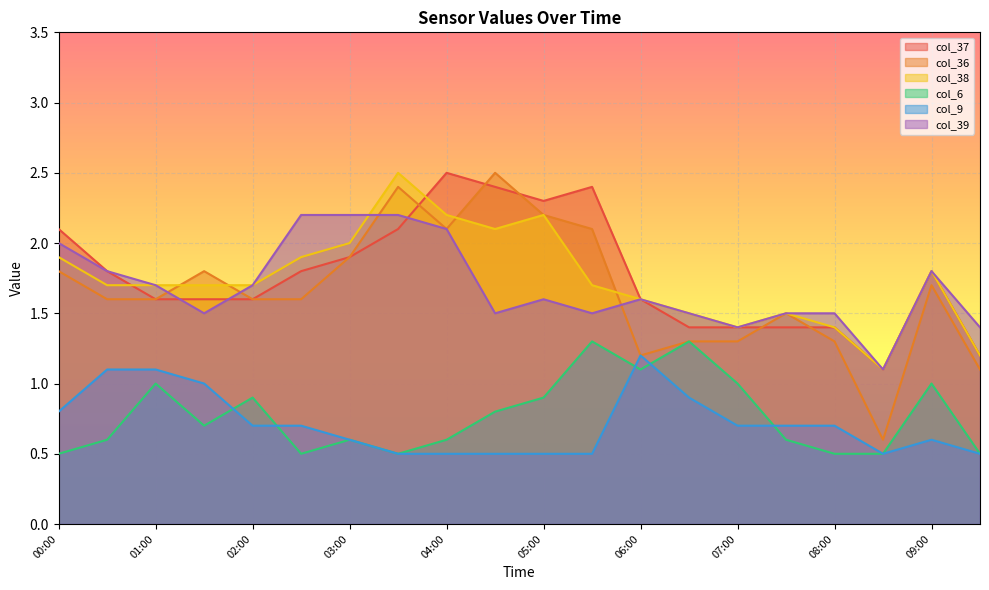

What are all the series names shown in the legend?

col_37, col_36, col_38, col_6, col_9, col_39